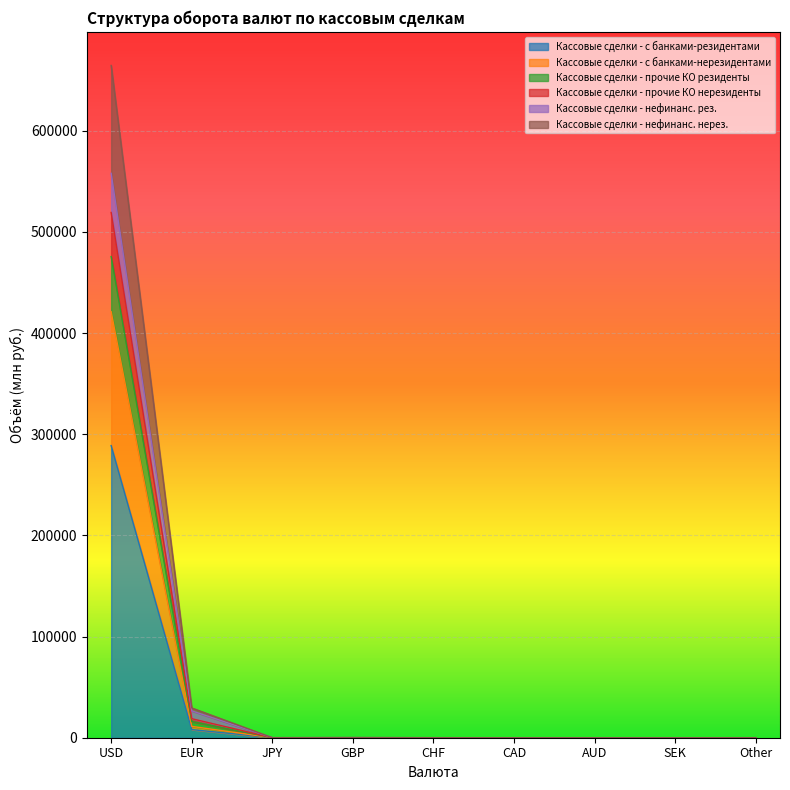

How many values in the Кассовые сделки - прочие КО резиденты series are below 40?

4